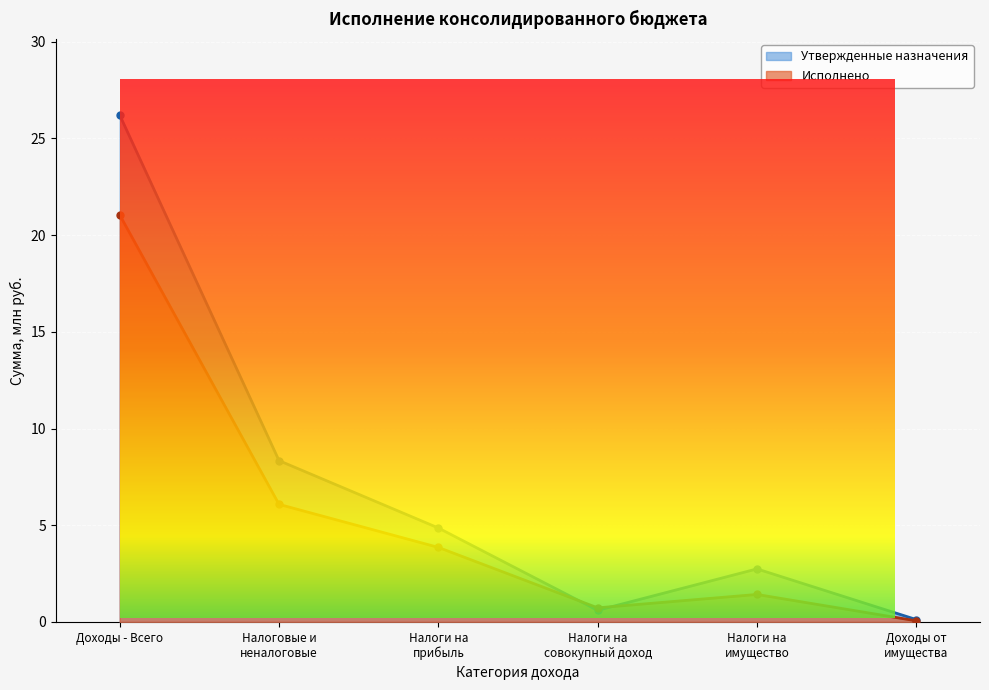

What is the difference between the highest and lowest values at Доходы от
имущества?

0.1